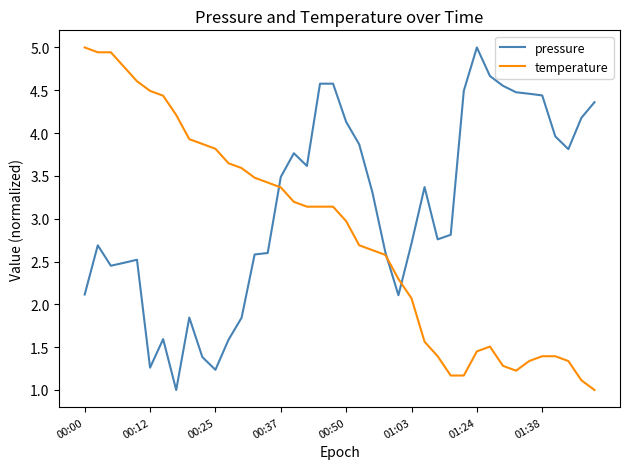

What is the maximum value for temperature?

5.0